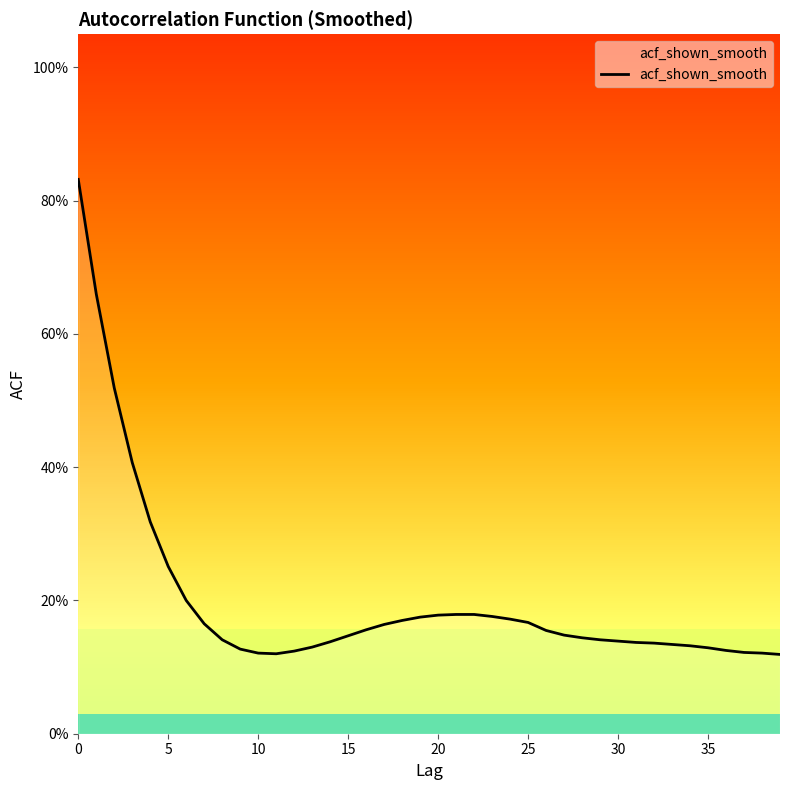

At which category does the chart reach its minimum across all series?

39